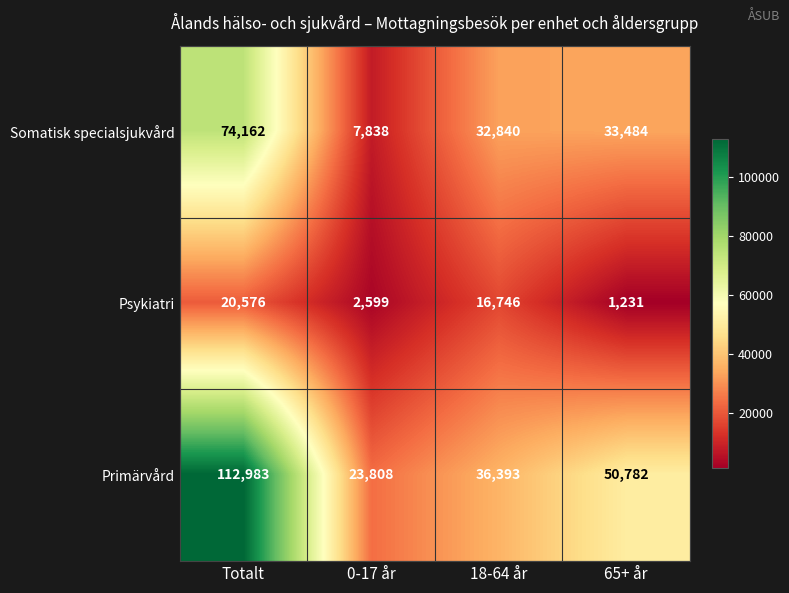

What is the maximum value shown in the chart?

112983